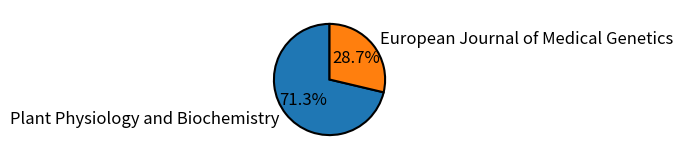

What percentage is NOT represented by Plant Physiology and Biochemistry?

28.7%